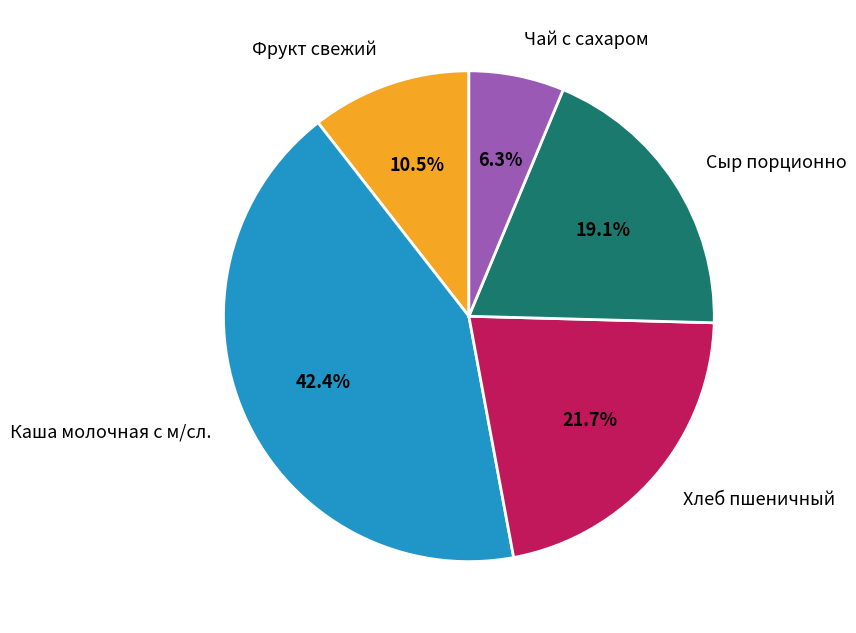

How many slices are in this pie chart?

5